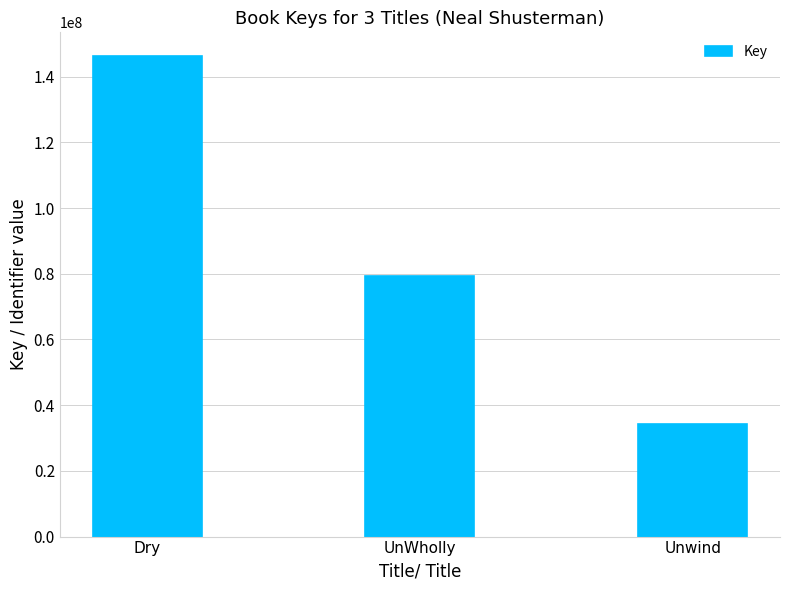

Where is the data nearest to the value 90235097?

UnWholly